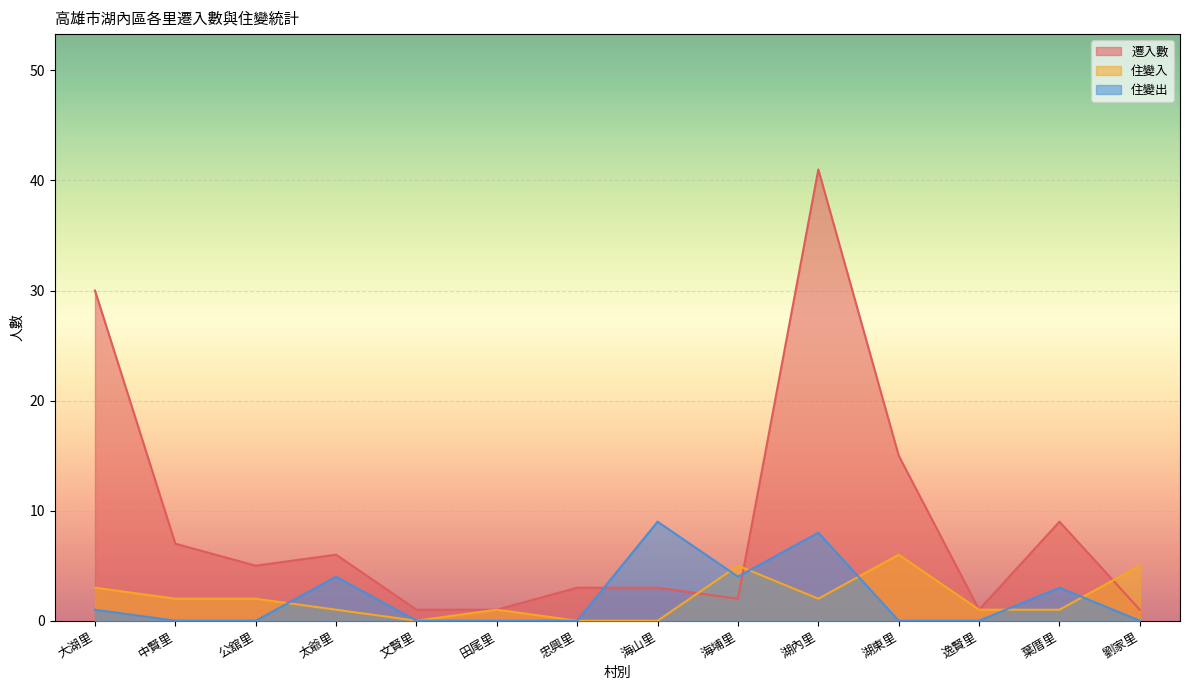

Which series ends up on top after the final intersection of 住變入 and 住變出?

住變入